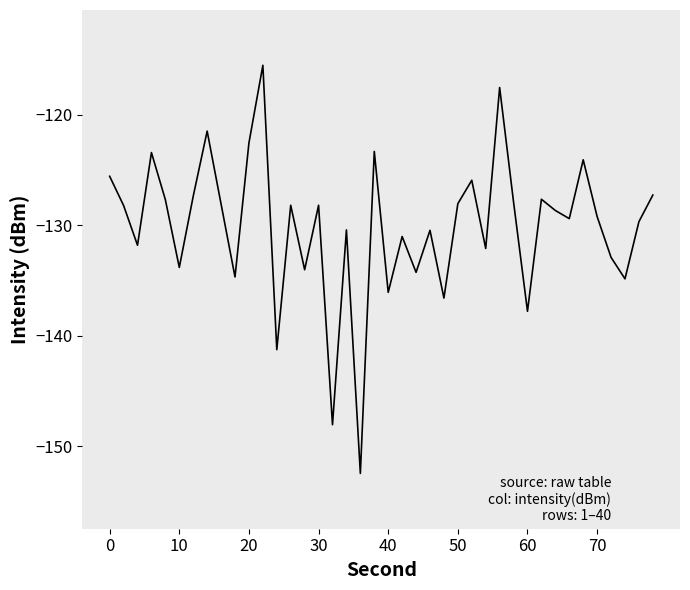

What is the difference between the maximum and minimum values?

36.9